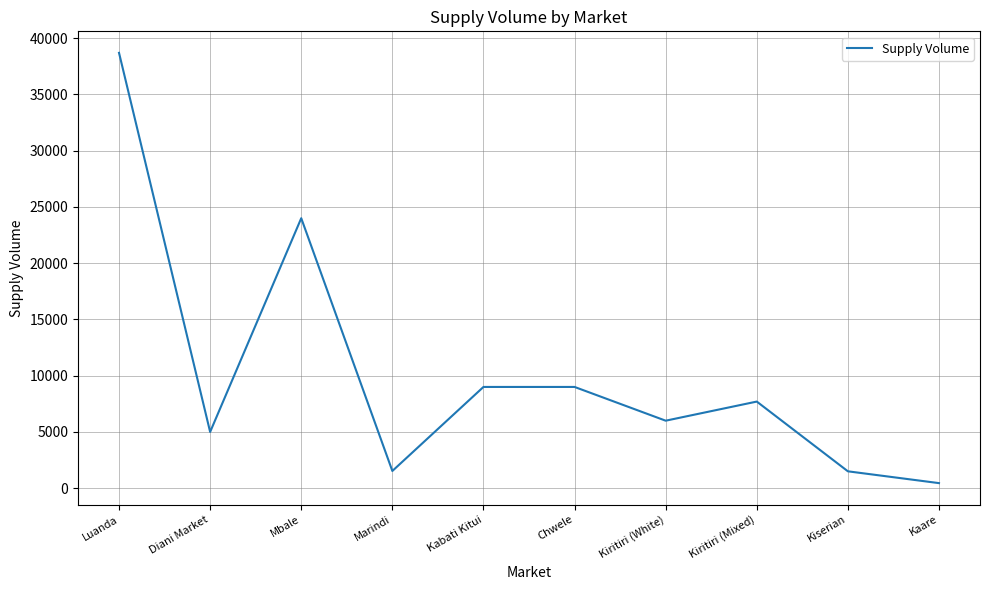

True or false: the data shows 2509 at Kiritiri (Mixed).

False